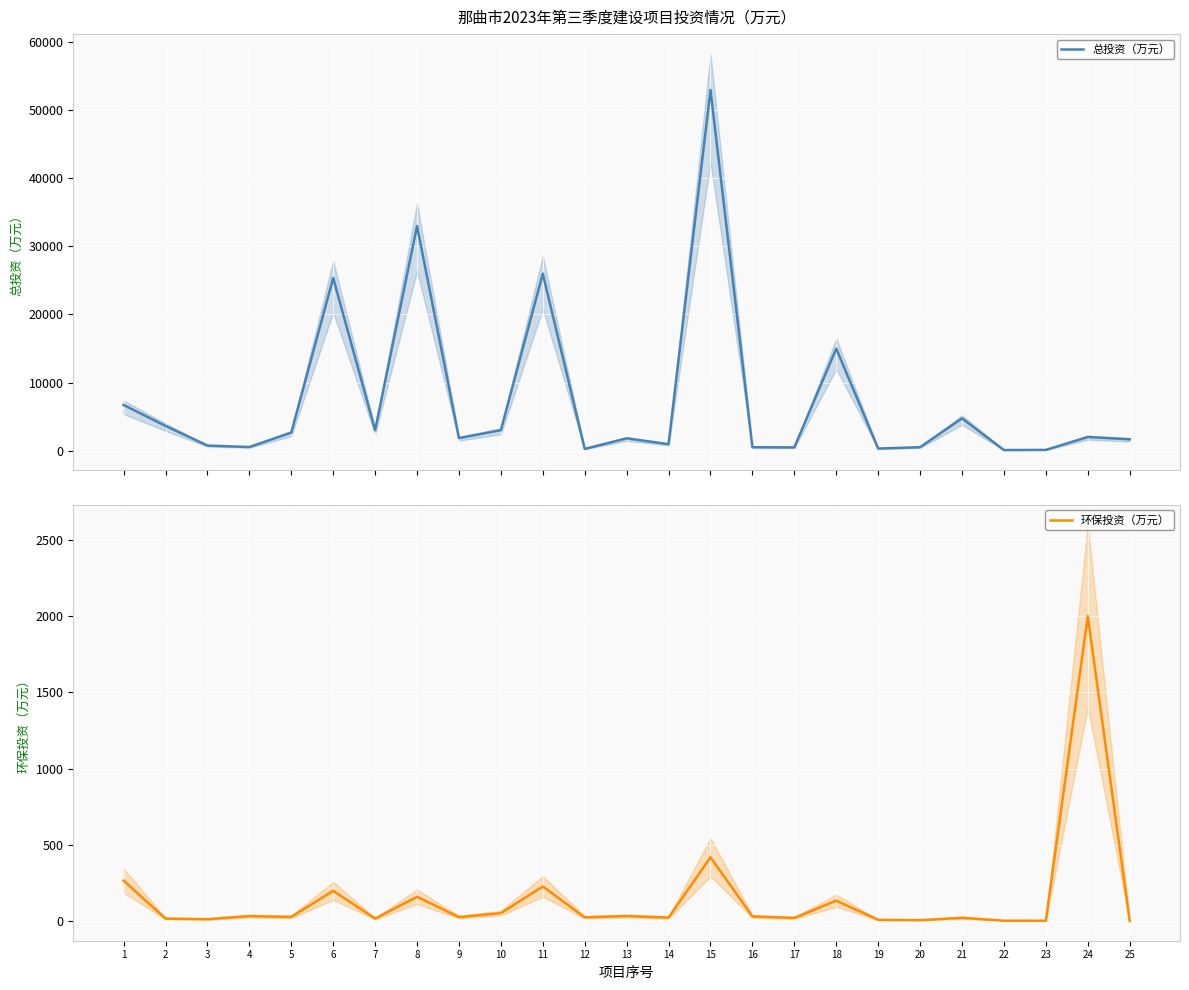

What is the difference between the maximum and second lowest values in the 总投资（万元） series?

52890.8